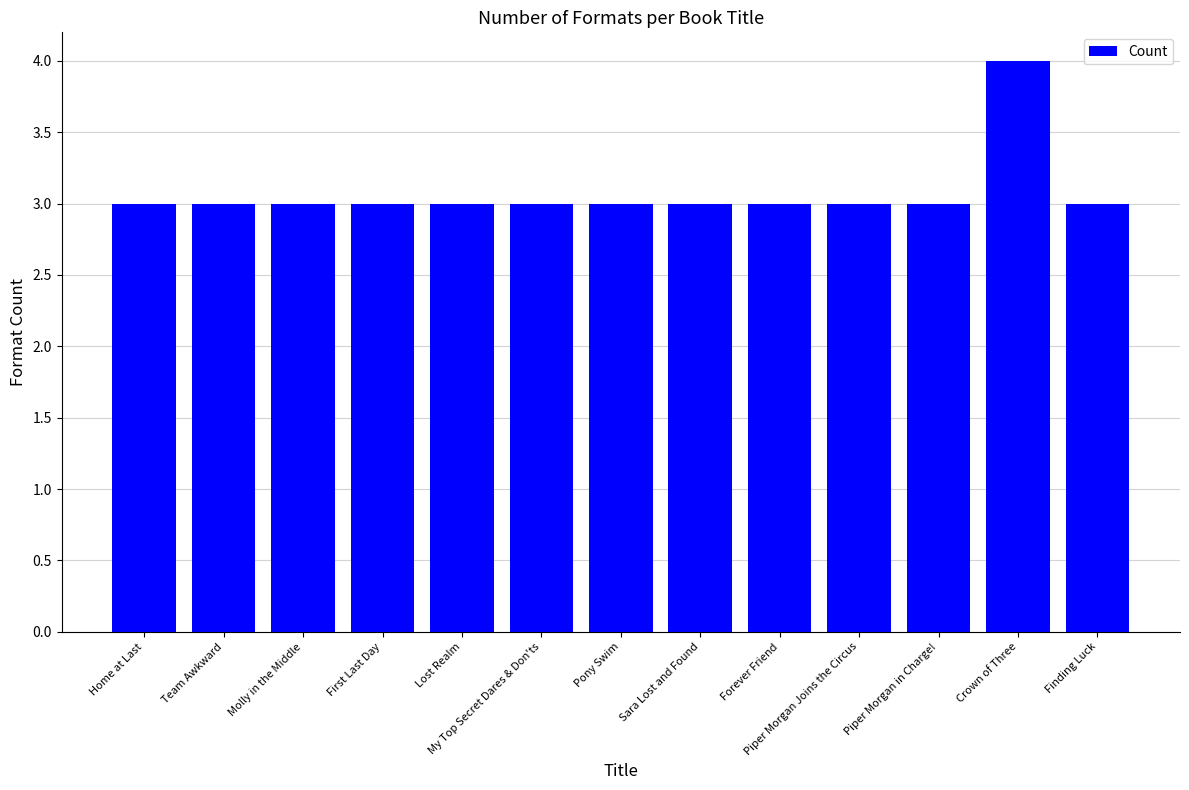

What is the label of the 8th bar from the right?

My Top Secret Dares & Don'ts